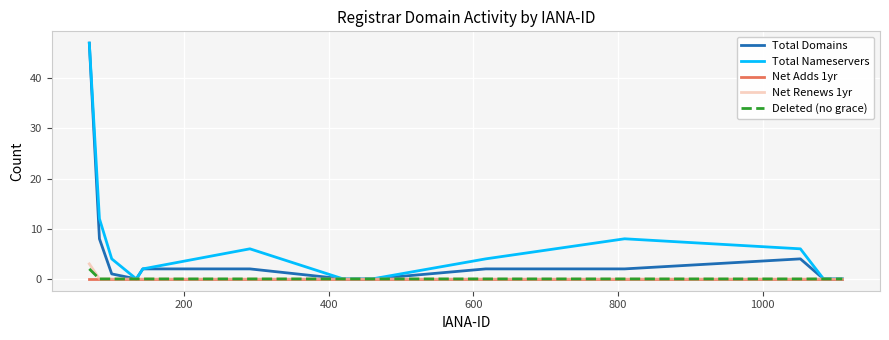

What is the greatest value displayed?

47